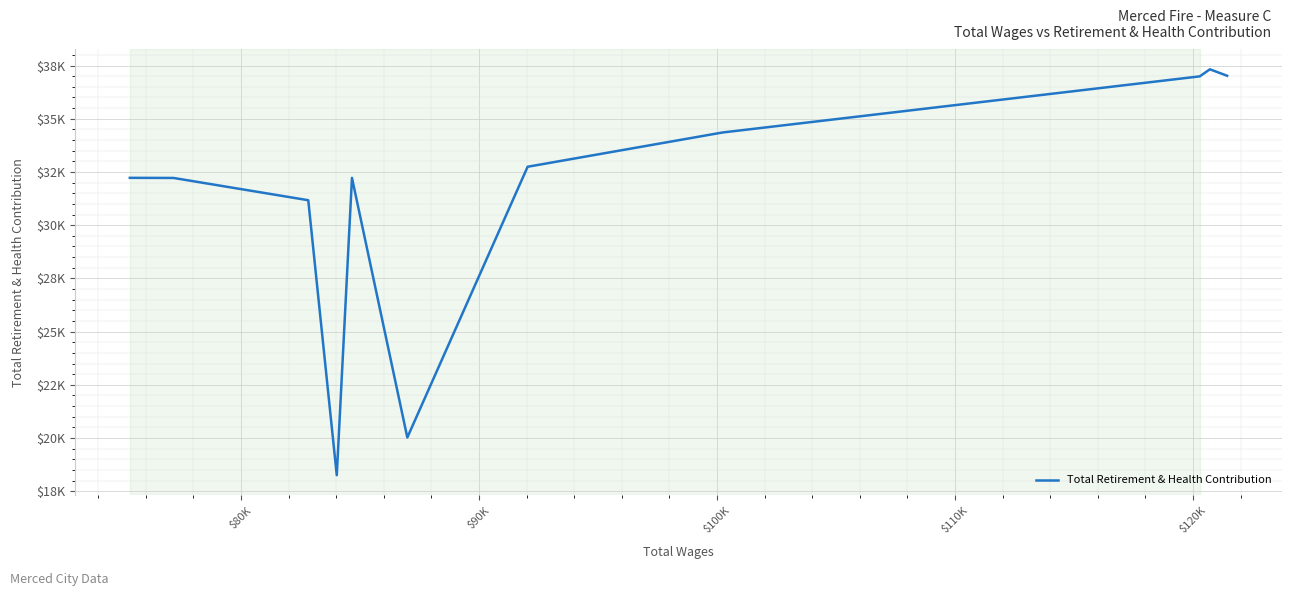

Is this an area chart (filled region under the line)?

No